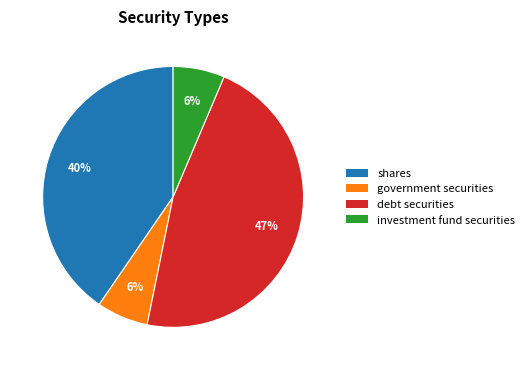

The debt securities slice represents 47% of the pie. True or false?

True